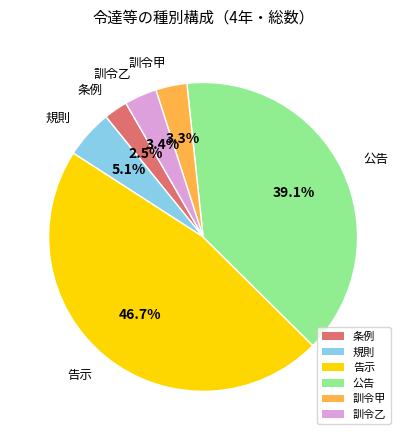

Which slice is the largest?

告示